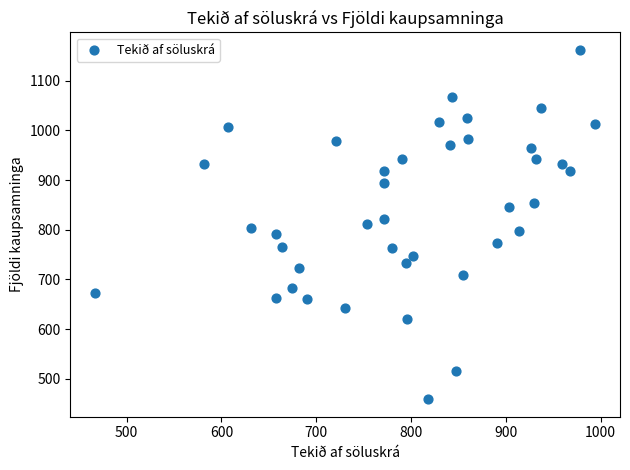

What is the range of X values (max minus min)?

527